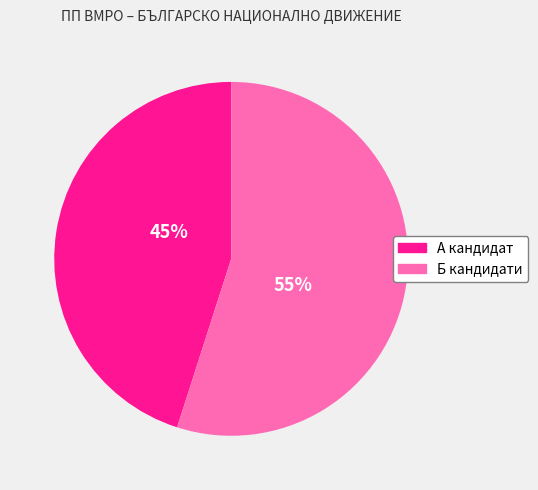

What is the majority slice?

Б кандидати